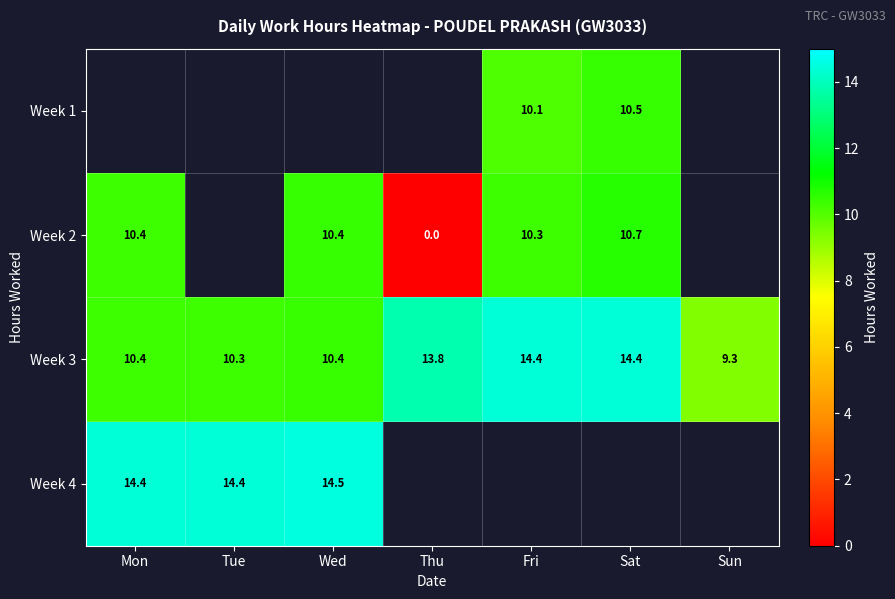

Where does the Week 3 series first go above 10?

Mon